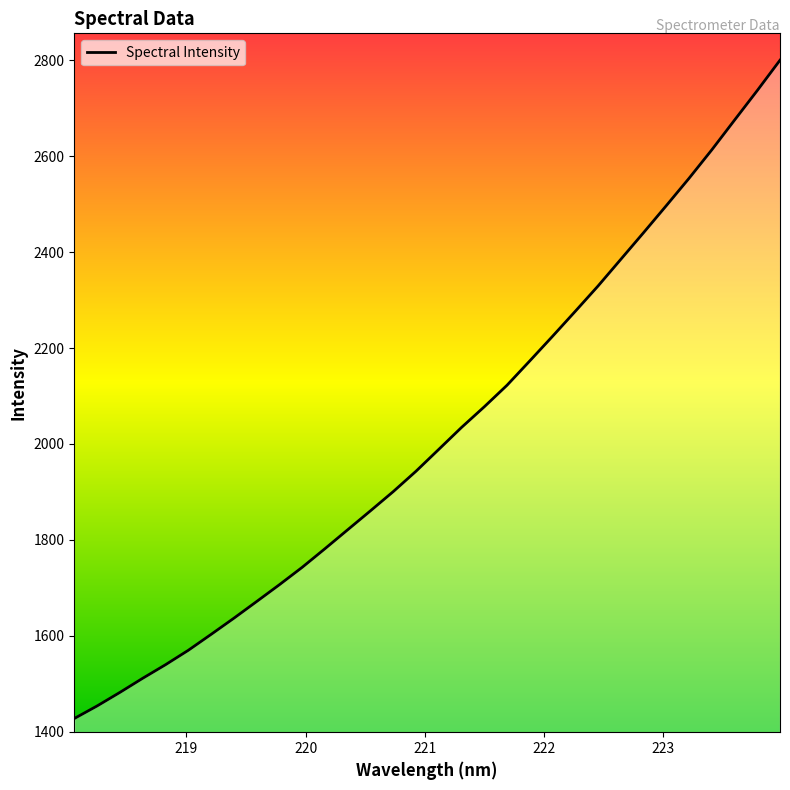

What is the sum of all values?

64580.1